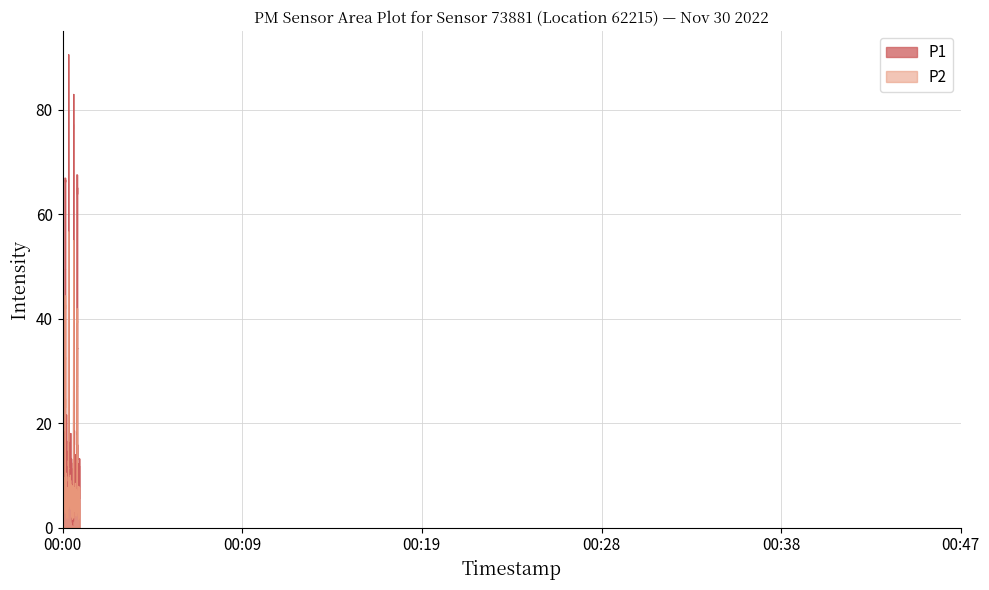

What are all the series names shown in the legend?

P1, P2